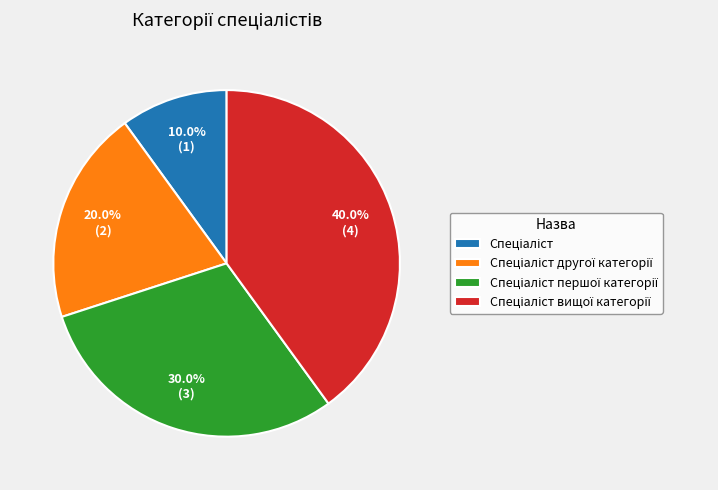

Is there a majority slice in this chart?

No